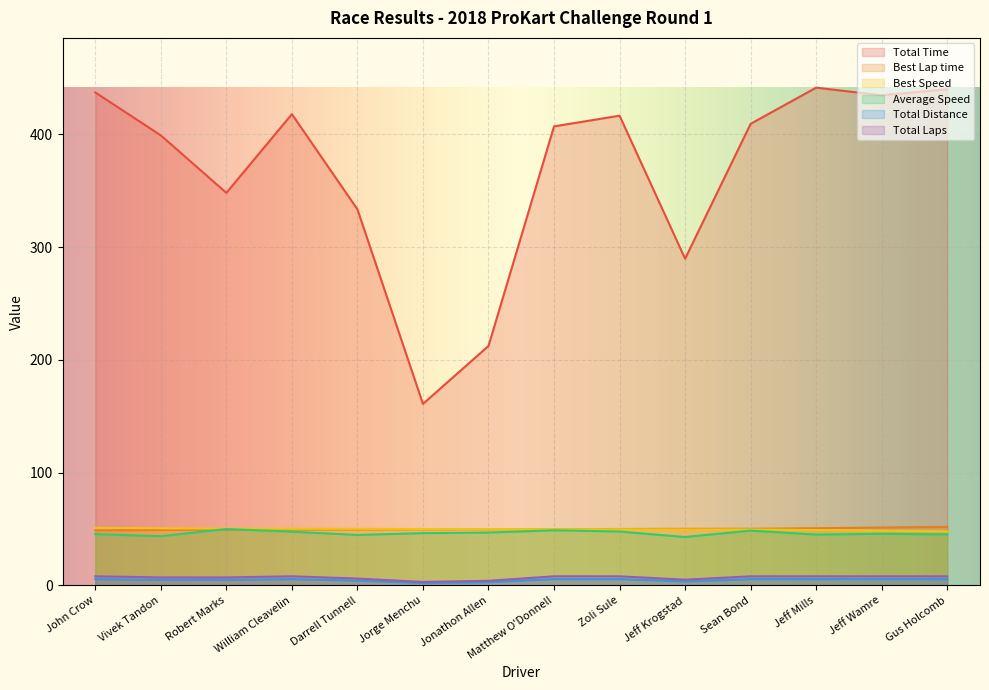

True or false: Total Time has more than 1 points higher than both neighbors.

True